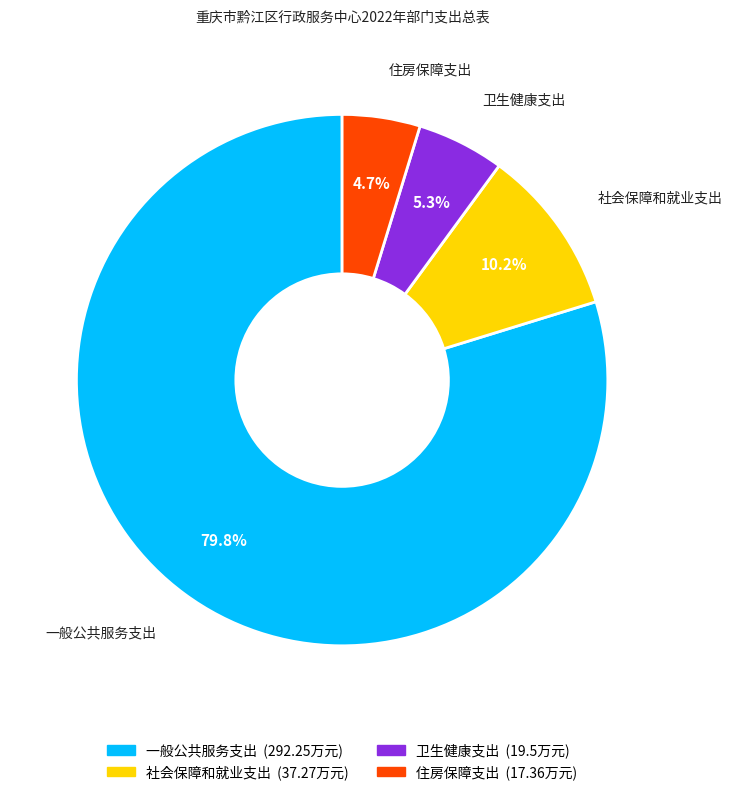

Rank the categories by value from lowest to highest.

住房保障支出, 卫生健康支出, 社会保障和就业支出, 一般公共服务支出